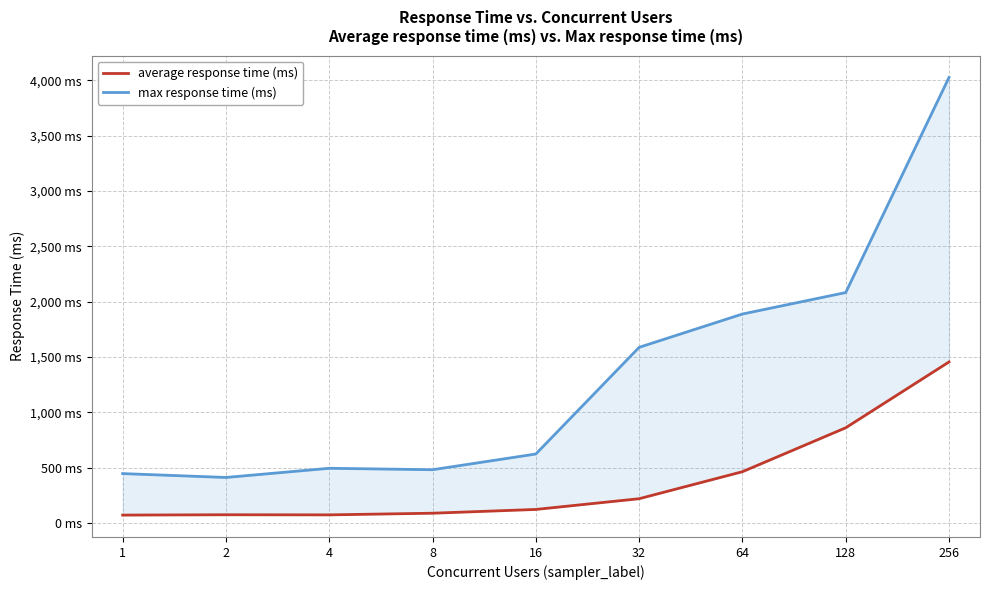

How many values in the max response time (ms) series exceed 622?

4